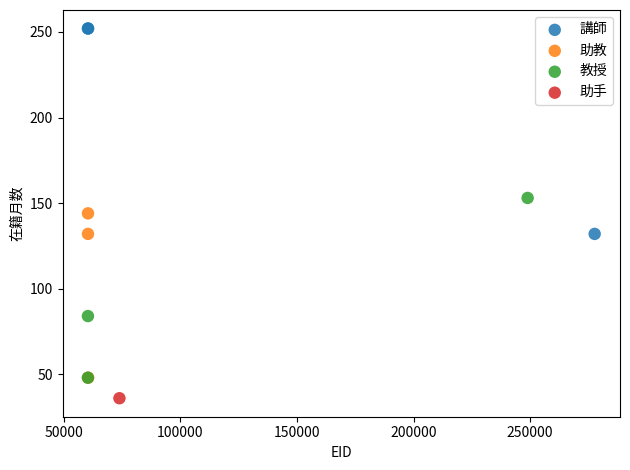

Which series reaches the maximum Y coordinate?

講師